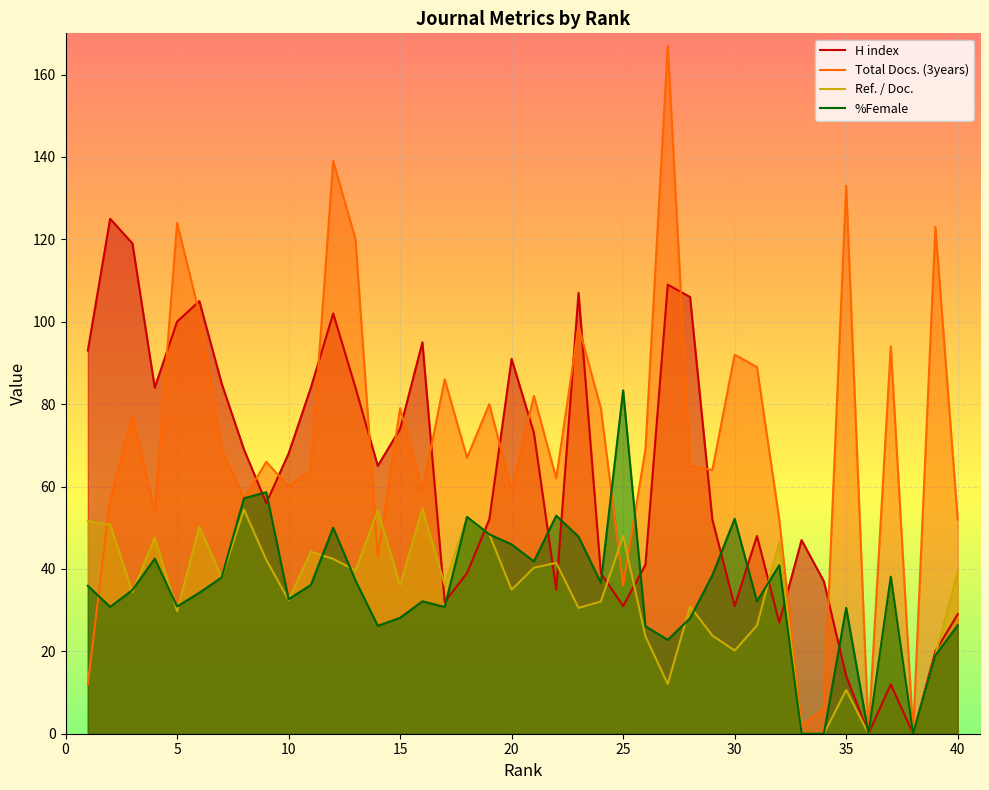

How many lines are shown in the chart?

4